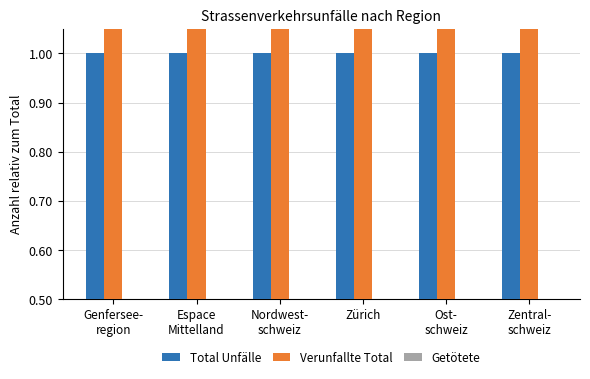

At which category is the sum across all series the highest?

Genfersee-
region